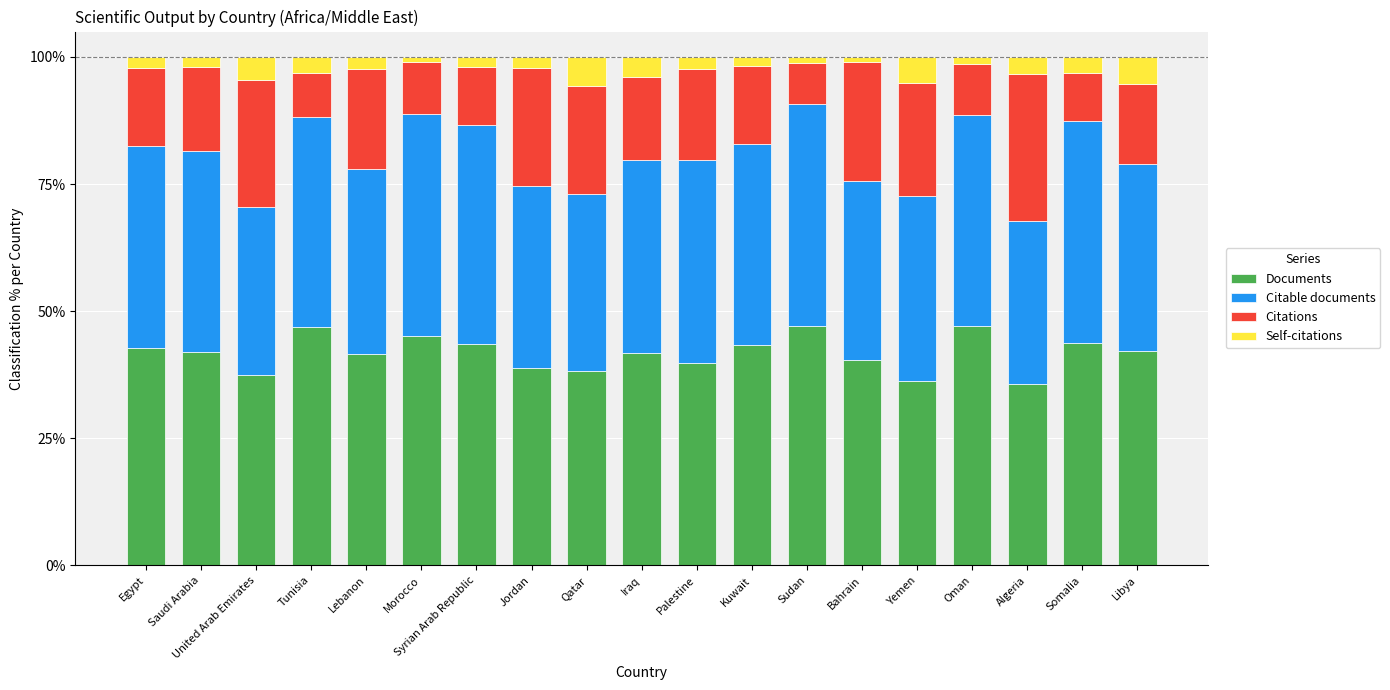

What is the sum of all Documents values?

793.7